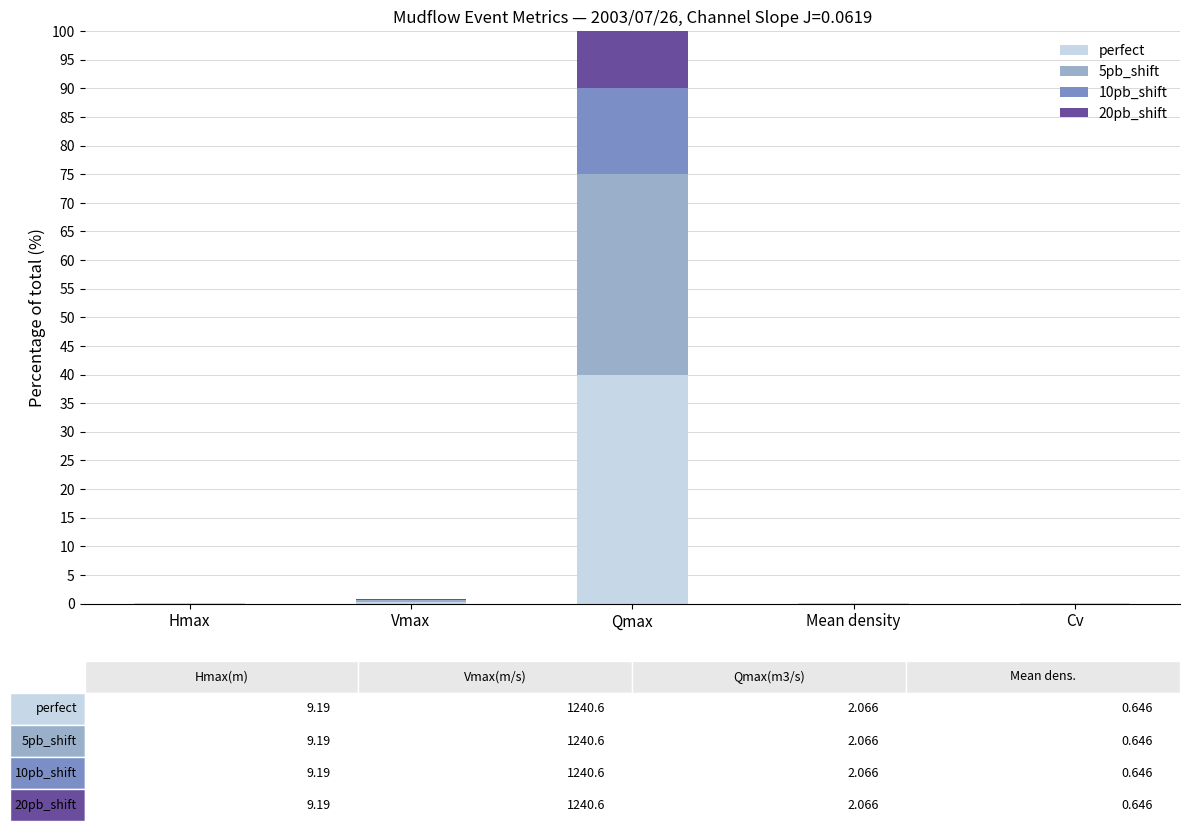

At which category is the sum across all series the highest?

Qmax